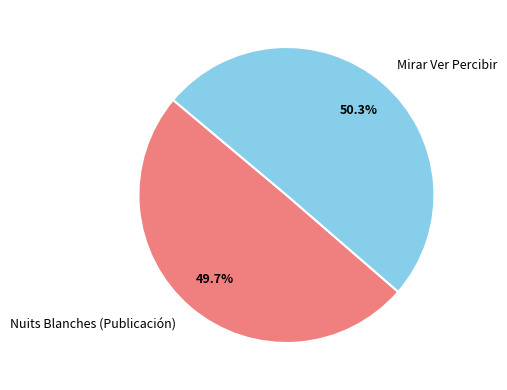

Does Mirar Ver Percibir account for over 50% of the chart?

Yes